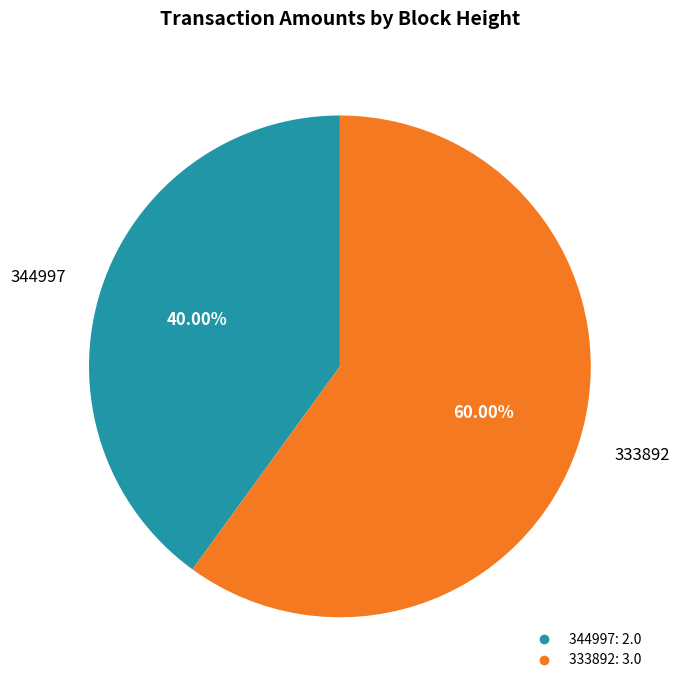

Rank the categories by value from highest to lowest.

333892, 344997